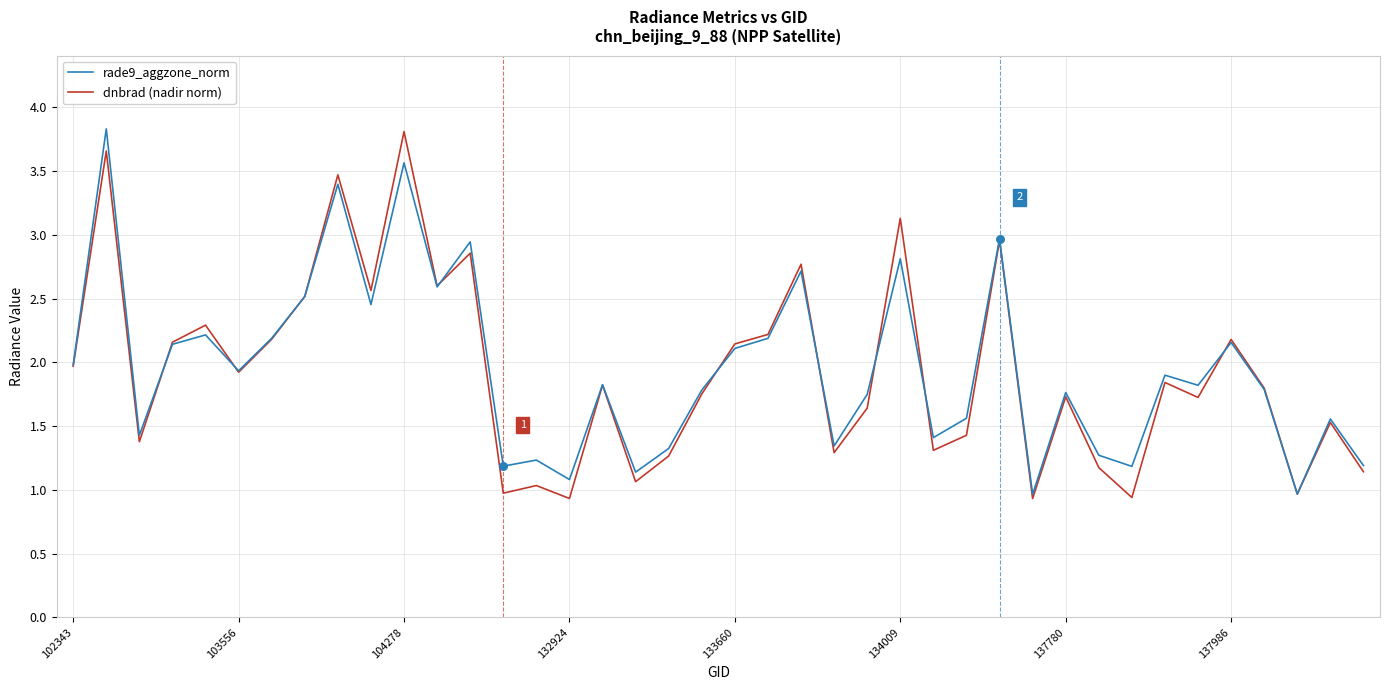

What is the maximum value shown in the chart?

3.8